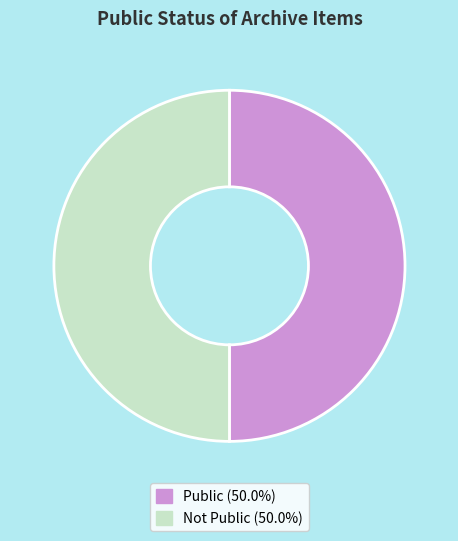

How many segments does this pie chart have?

2